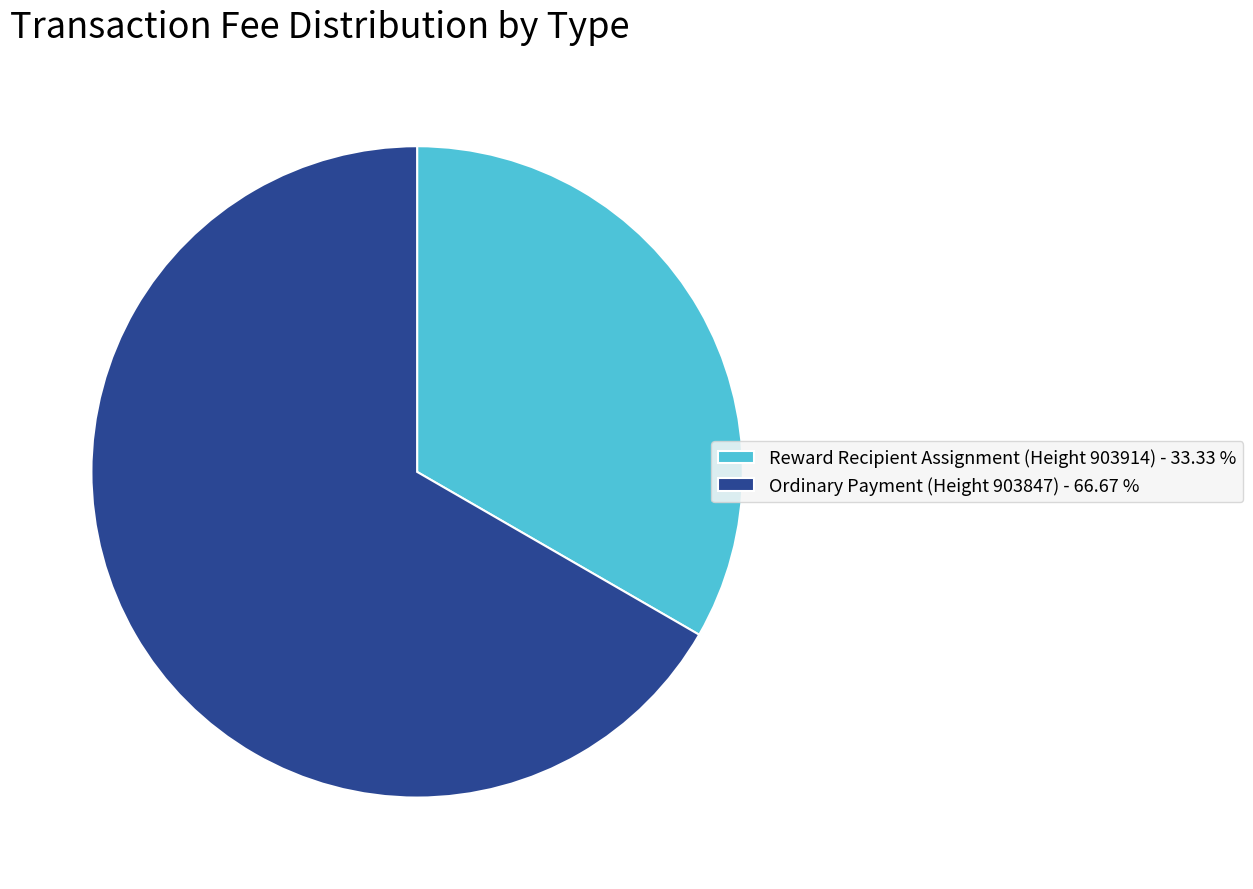

Combined, do Ordinary Payment (Height 903847) - 66.67 % and Reward Recipient Assignment (Height 903914) - 33.33 % account for over 50%?

Yes